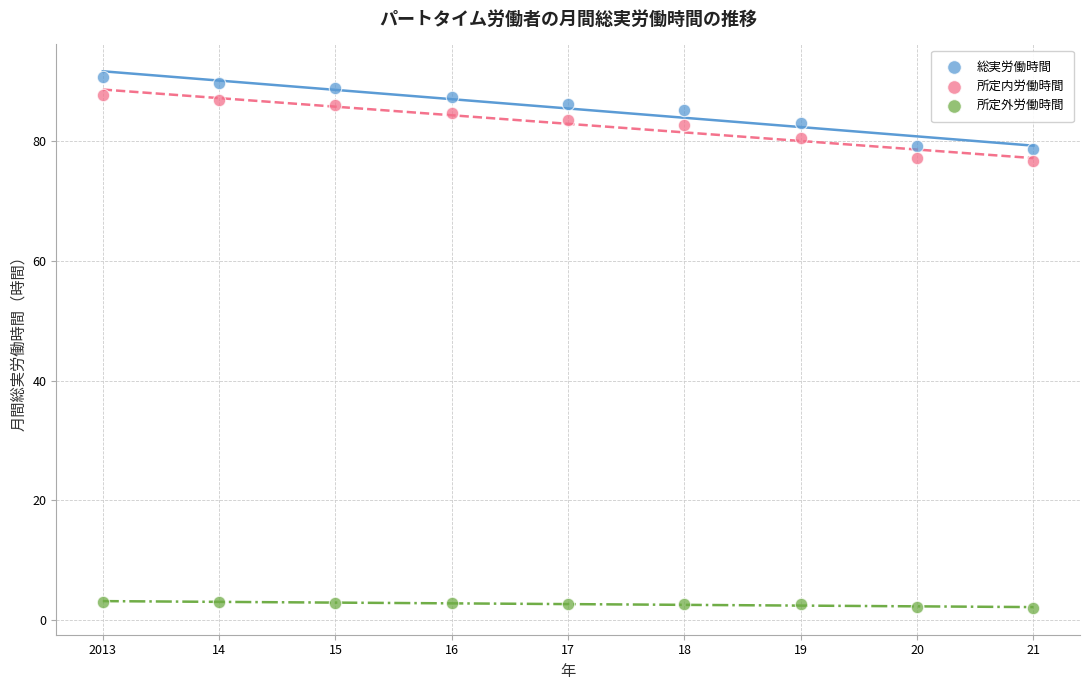

Which series contains the highest Y value?

総実労働時間